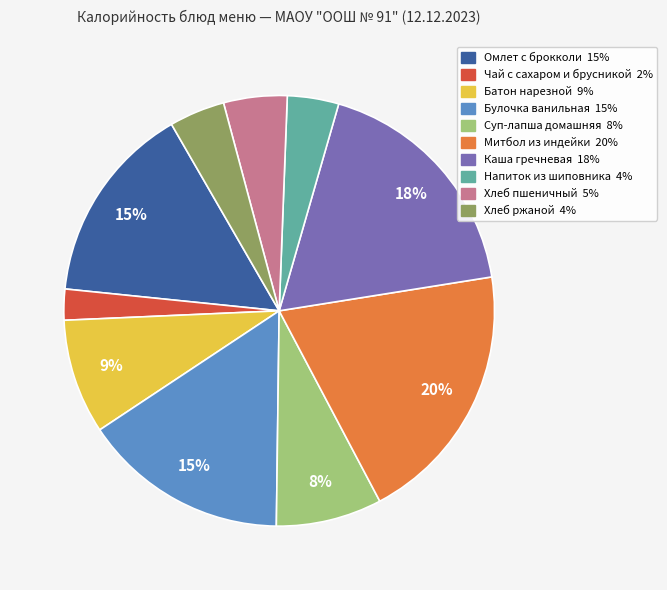

To the nearest percent, what is the average slice percentage?

10%